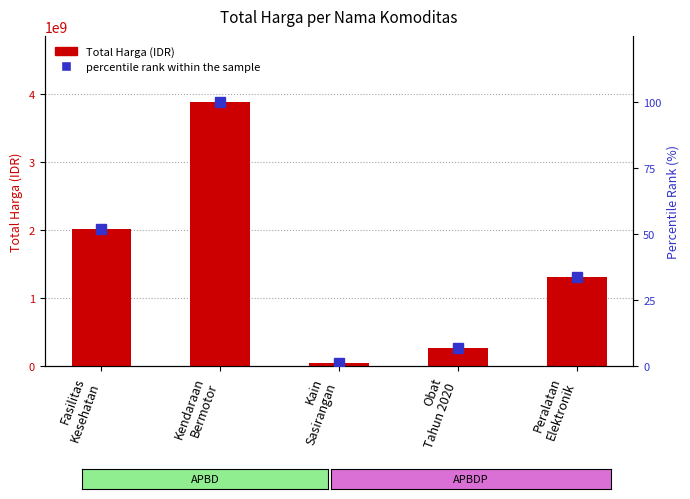

Rank the series by their maximum value, from lowest to highest.

percentile rank within the sample, Total Harga